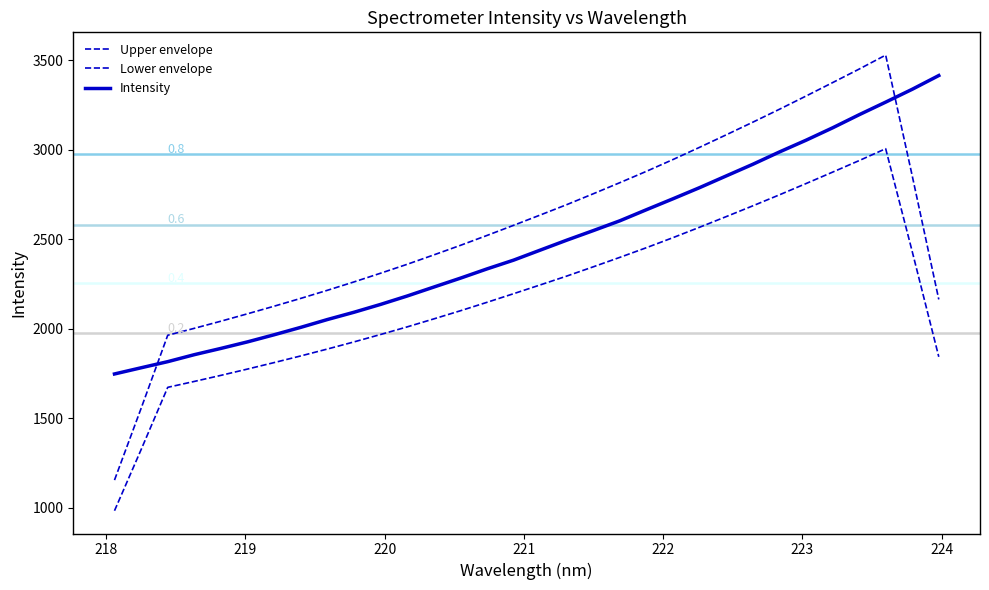

Does the chart display data point markers on the line(s)?

No